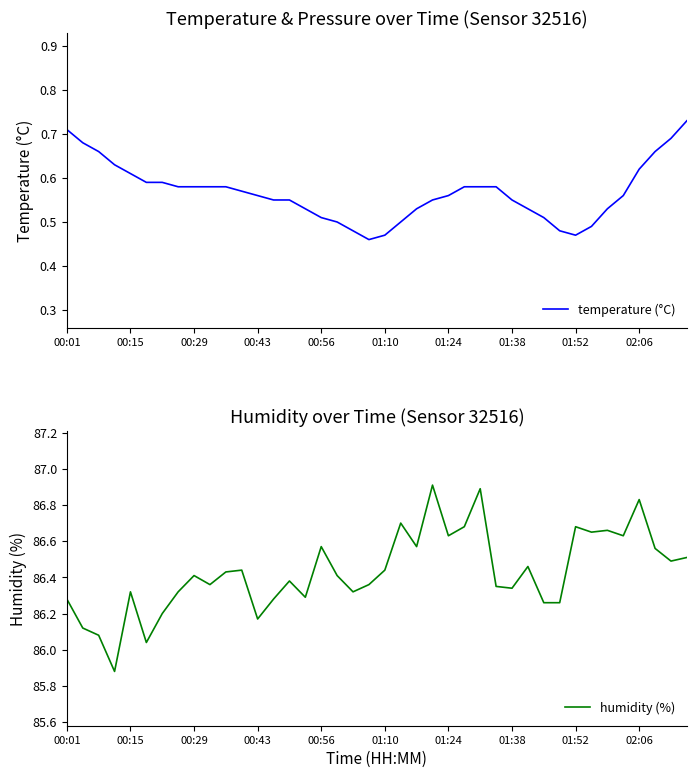

In humidity (%), how many points are lower than both neighbors (excluding endpoints)?

12